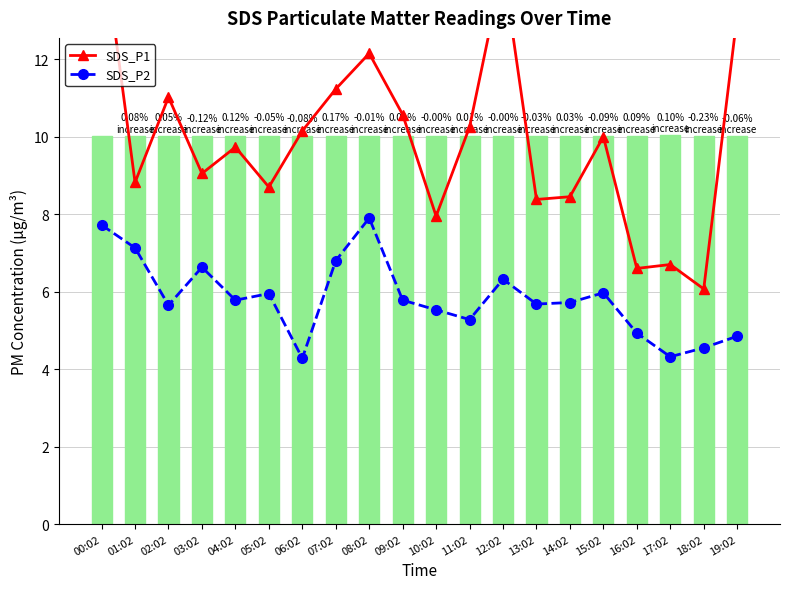

What is the sum of all SDS_P1 values?

198.7